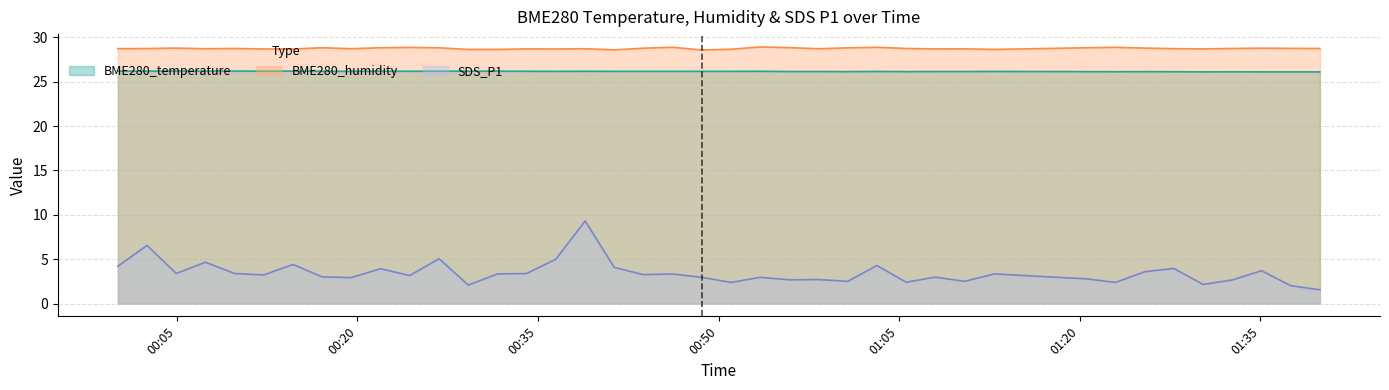

What position from the right is 2022/01/19 01:27:49?

6